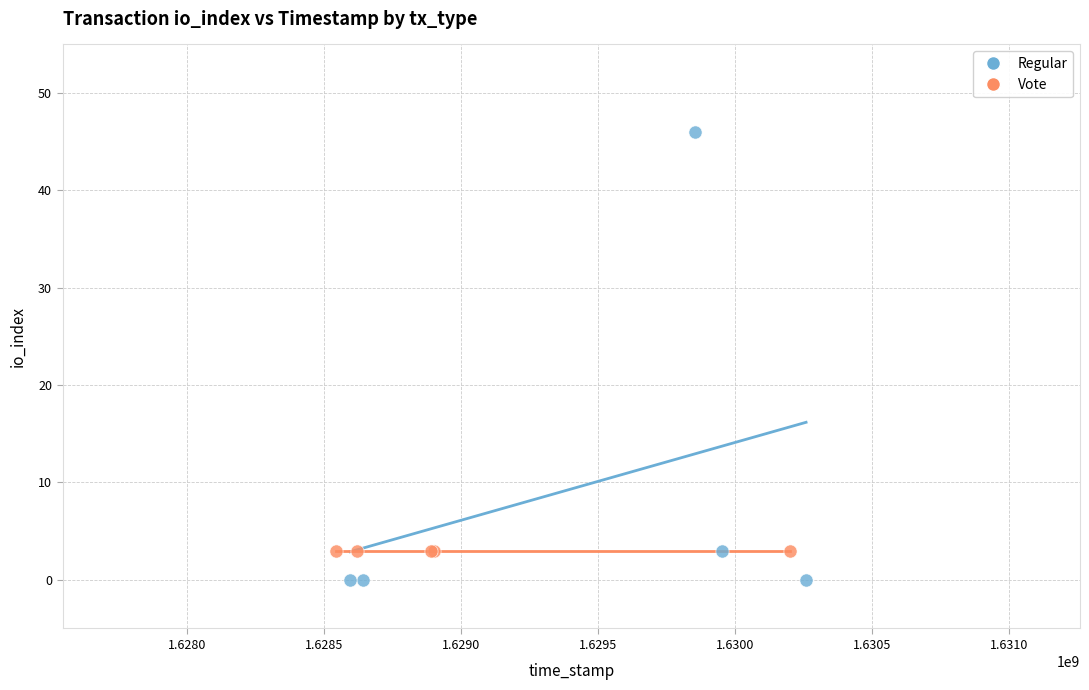

Which series contains the highest Y value?

Regular